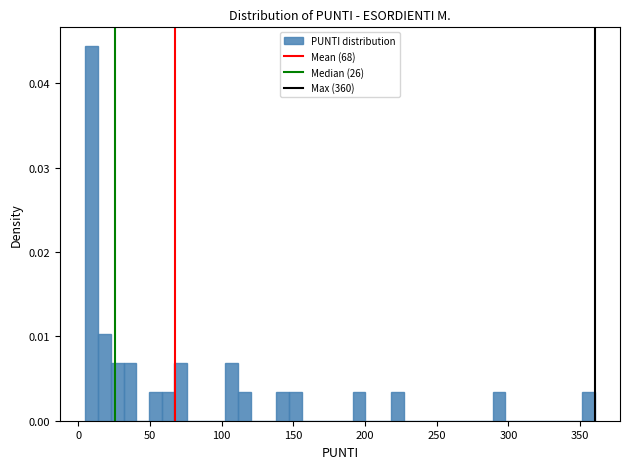

Read against the x-axis, roughly where is the centre of the tallest bar?

10